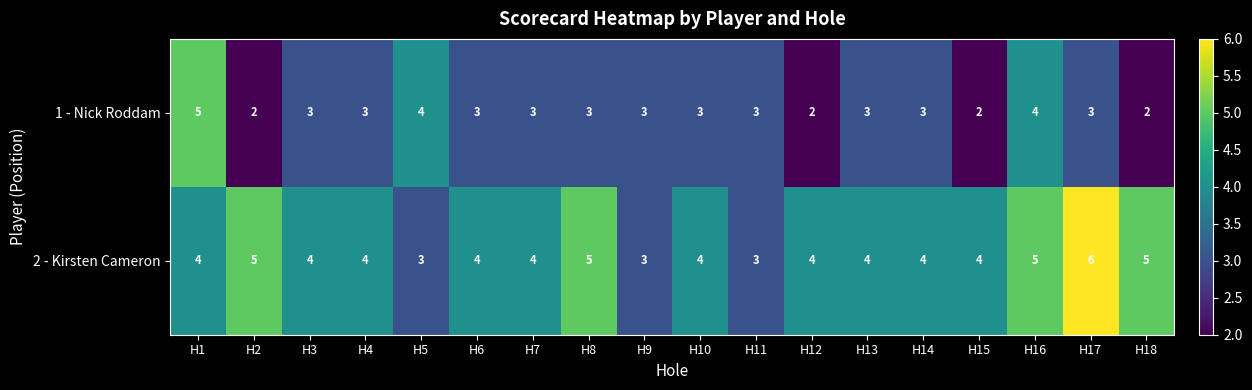

What is the sum of the 2 - Kirsten Cameron values at H5 and H17?

9